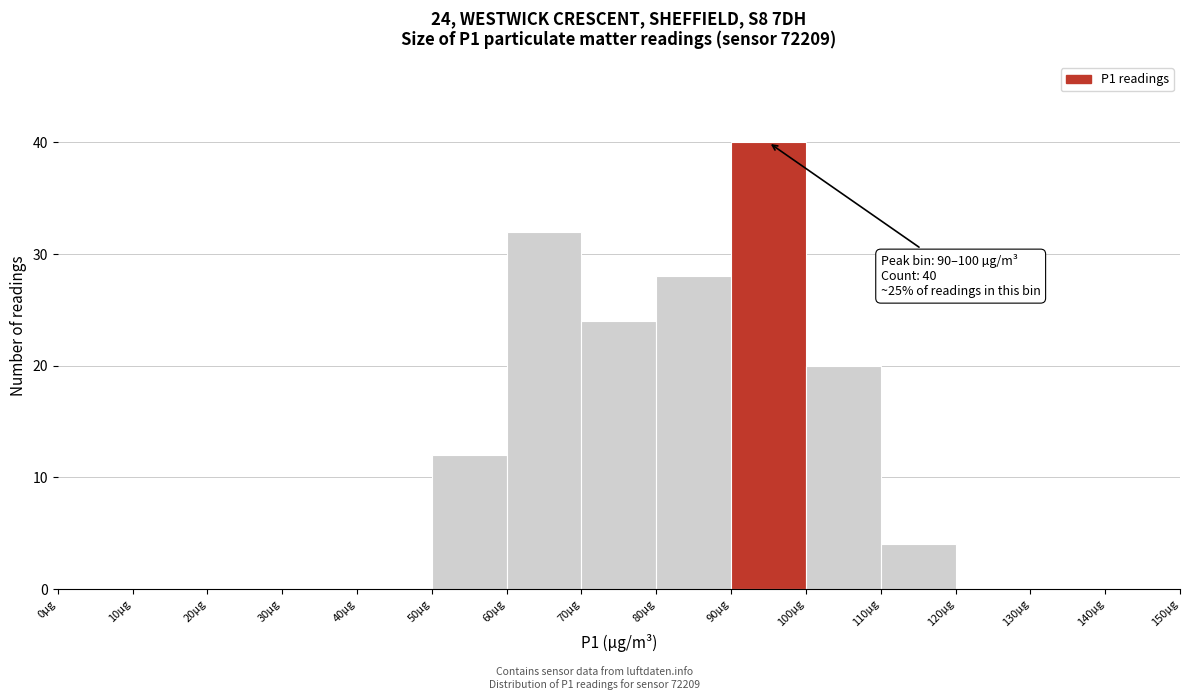

Which range on the x-axis has the tallest bar?

90 to 100